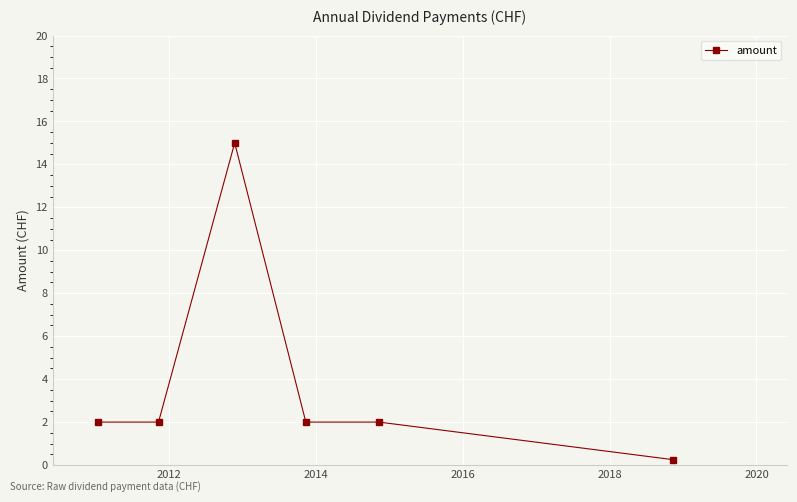

True or false: the data has more than 2 interior local peaks.

False